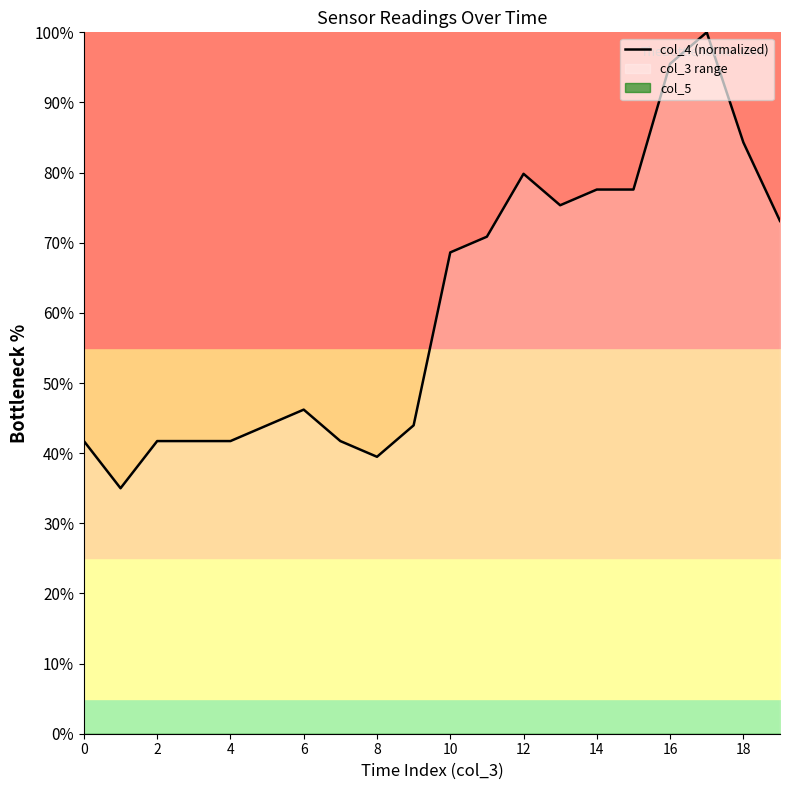

At which label is col_4 (normalized) closest to 67?

10